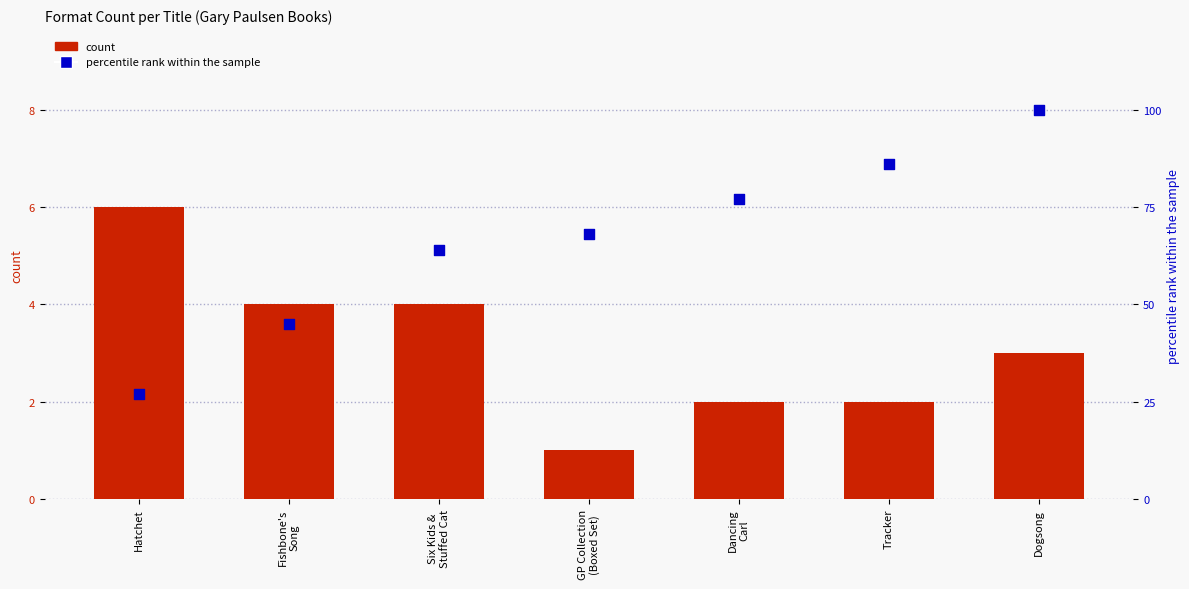

What are all the series names shown in the legend?

count, percentile rank within the sample